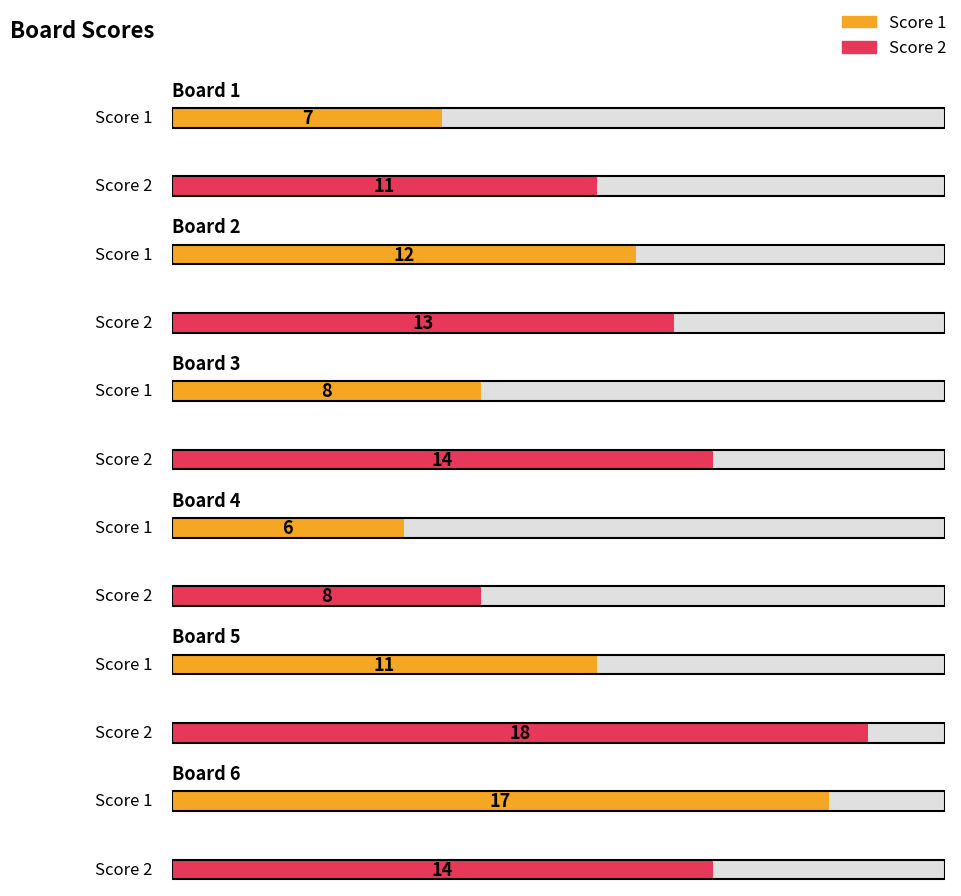

Rank the series by their maximum value, from lowest to highest.

Score 1, Score 2